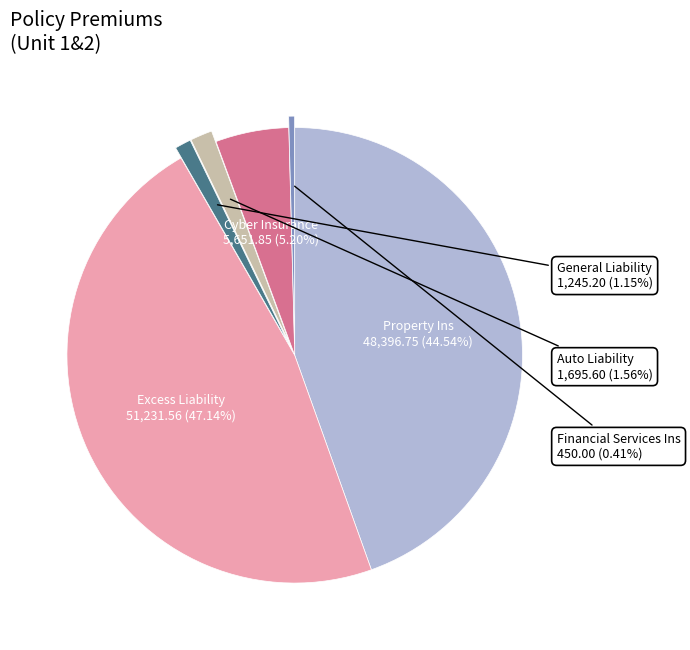

How many segments does this pie chart have?

6